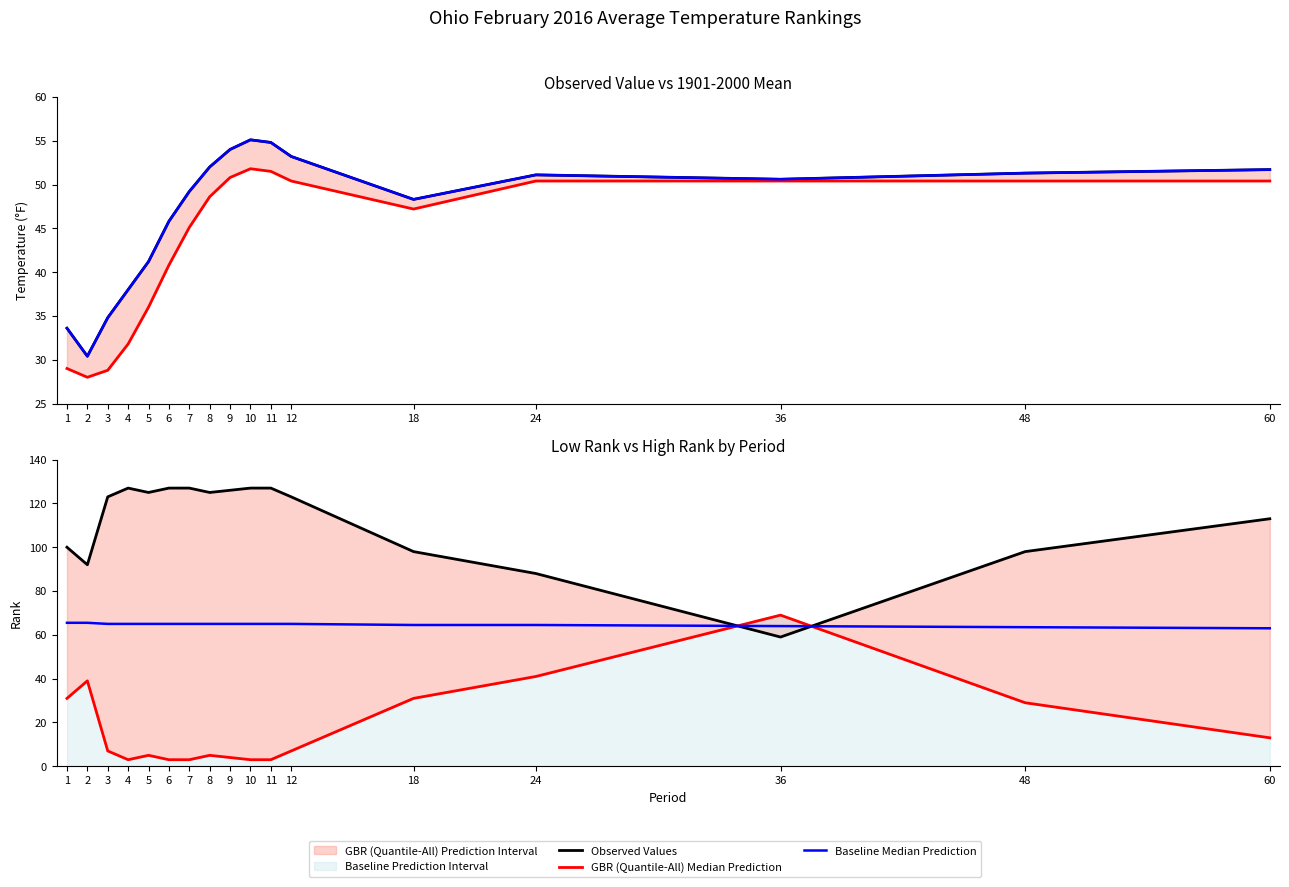

In Observed Values, how many points are lower than both neighbors (excluding endpoints)?

4